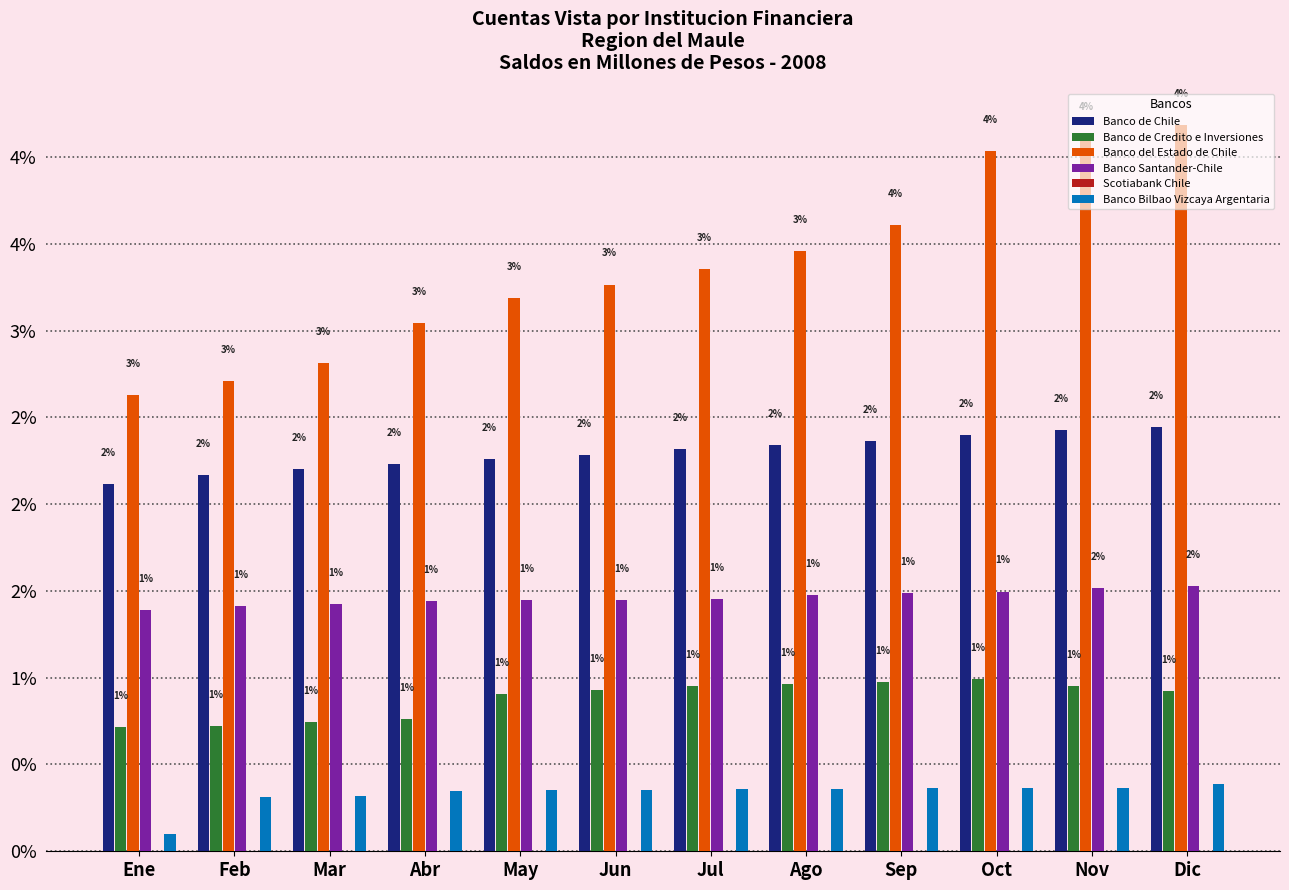

What is the sum of all Banco Santander-Chile values?

17.5